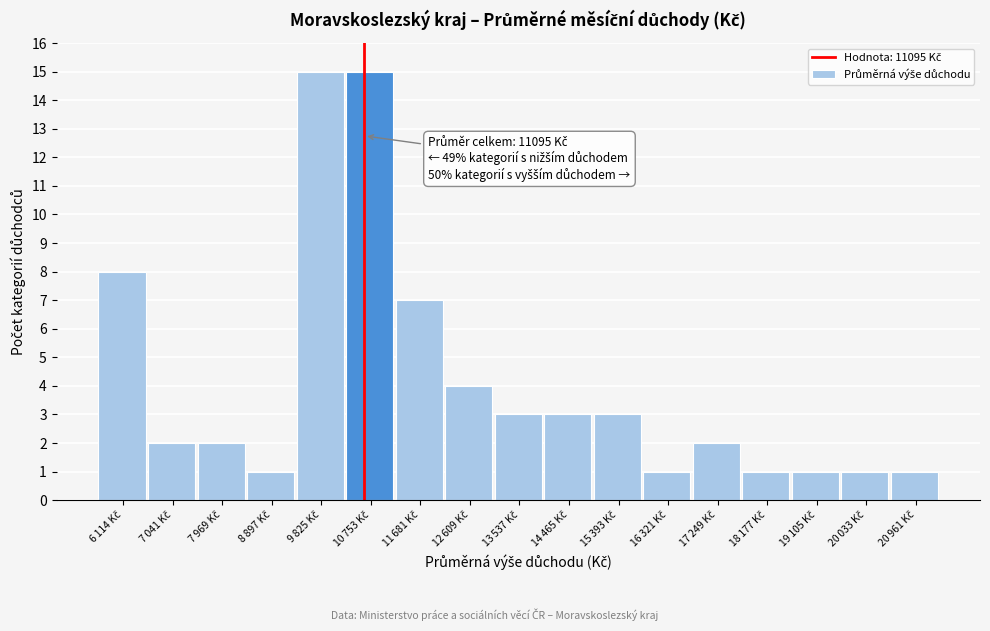

Reading left to right, what are all the values shown in this chart?

8	2	2	1	15	15	7	4	3	3	3	1	2	1	1	1	1